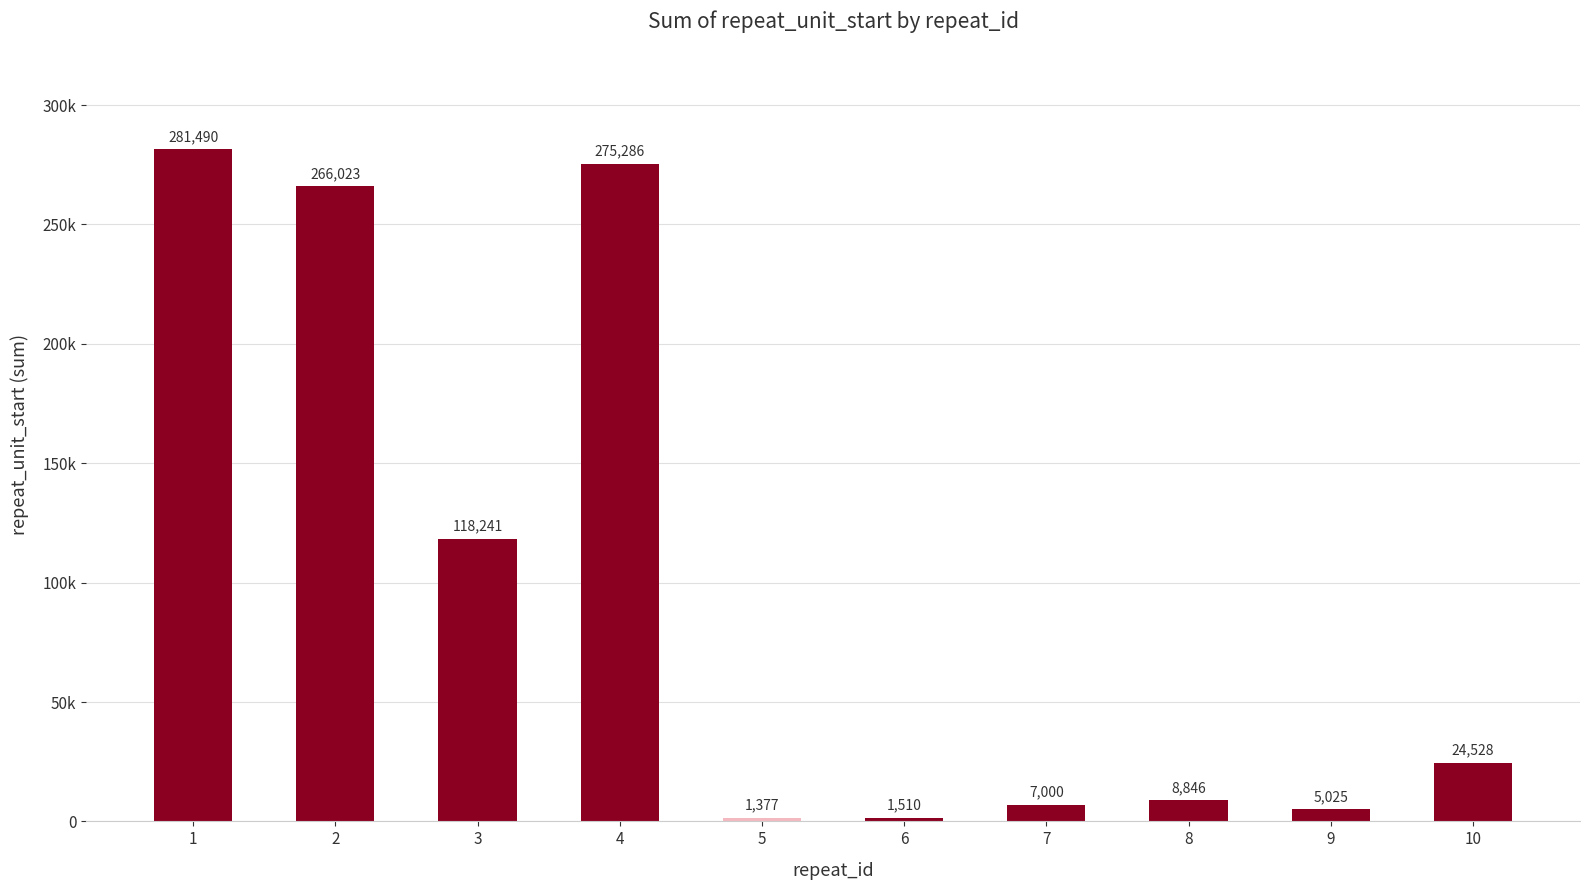

Are the bars horizontal?

No